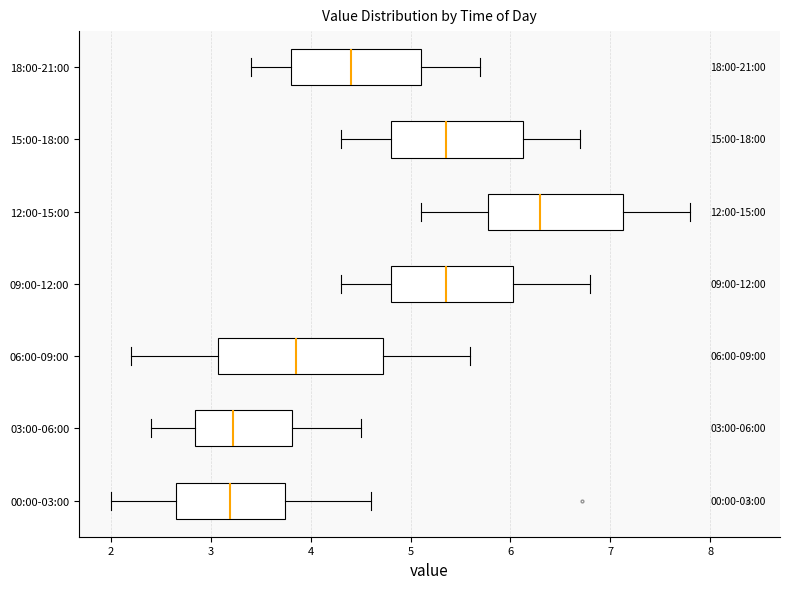

Comparing the boxes themselves (not the whiskers), which one is the widest?

06:00-09:00